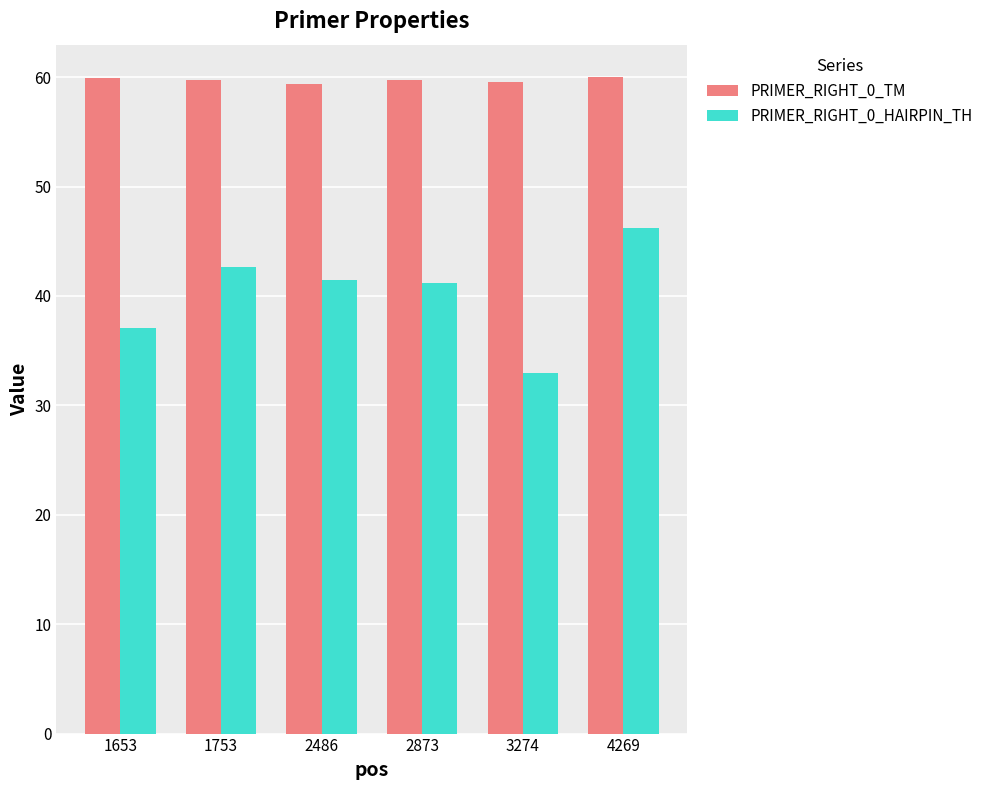

Is the value of PRIMER_RIGHT_0_HAIRPIN_TH at 2486 greater than the value of PRIMER_RIGHT_0_TM at 3274?

No